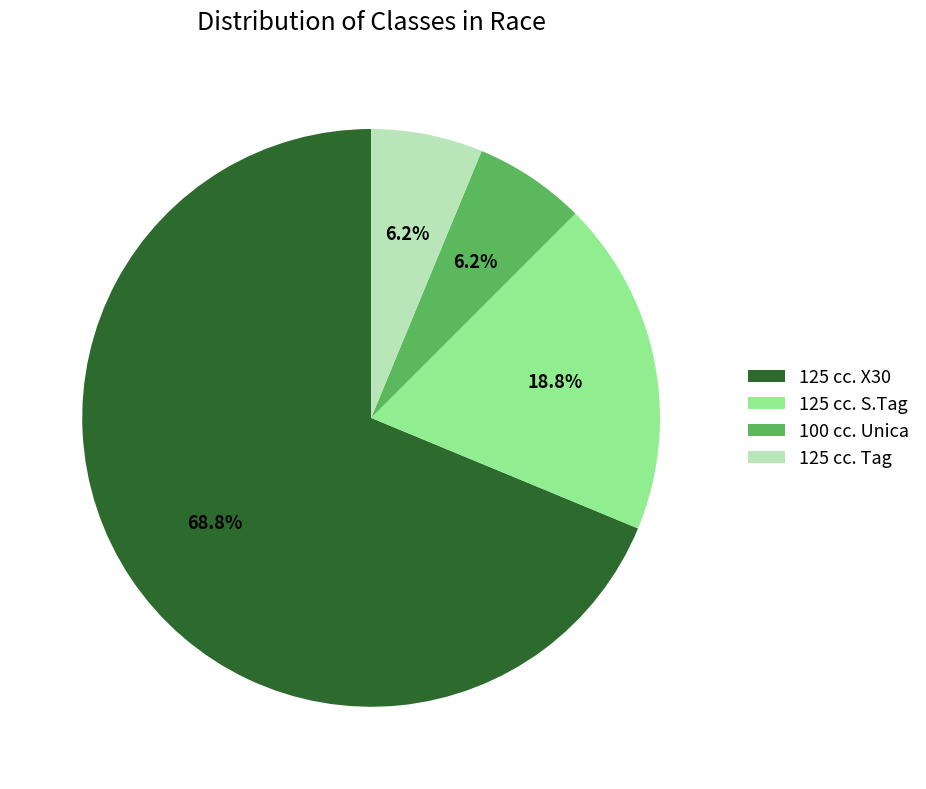

Combined, what portion of the pie is 125 cc. X30 and 100 cc. Unica?

75.0%